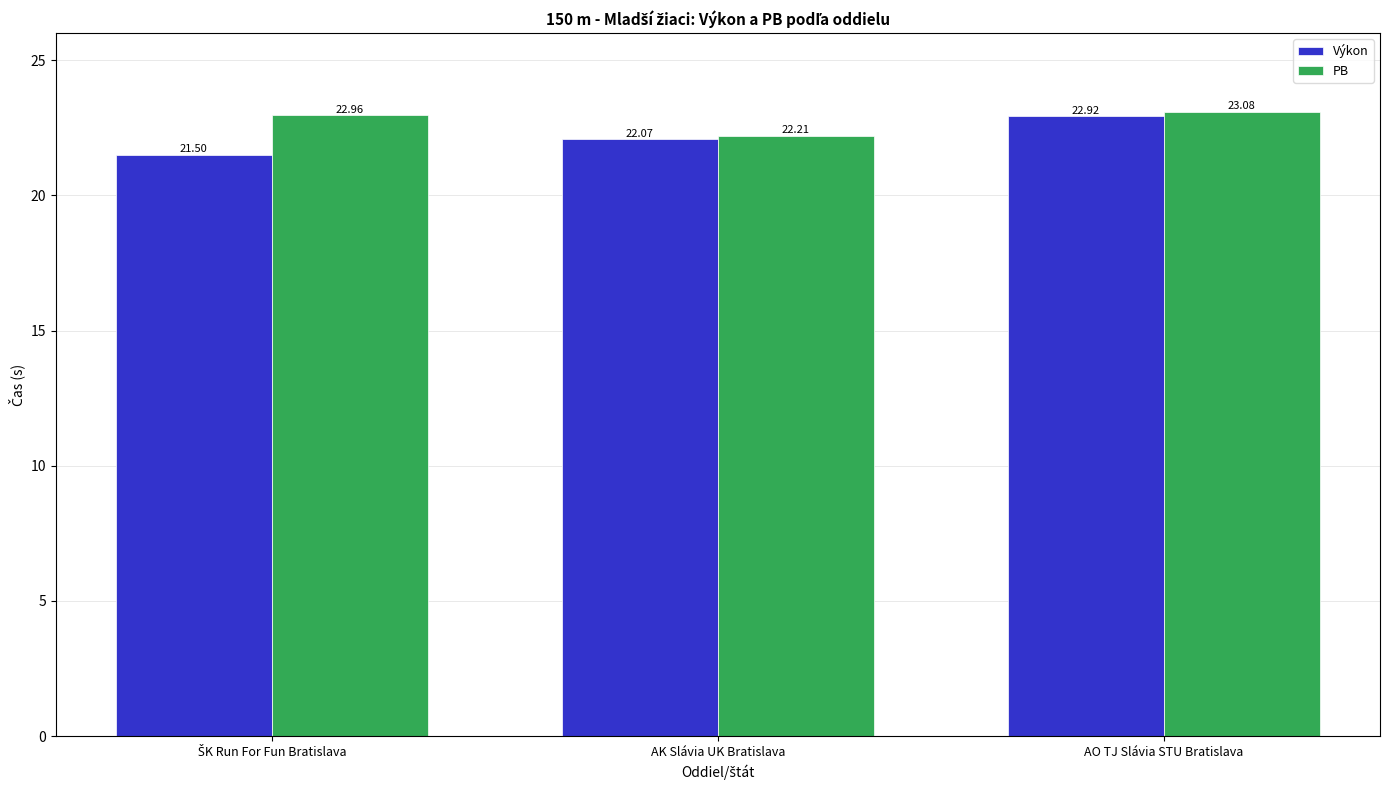

Where is PB nearest to the value 22?

AK Slávia UK Bratislava